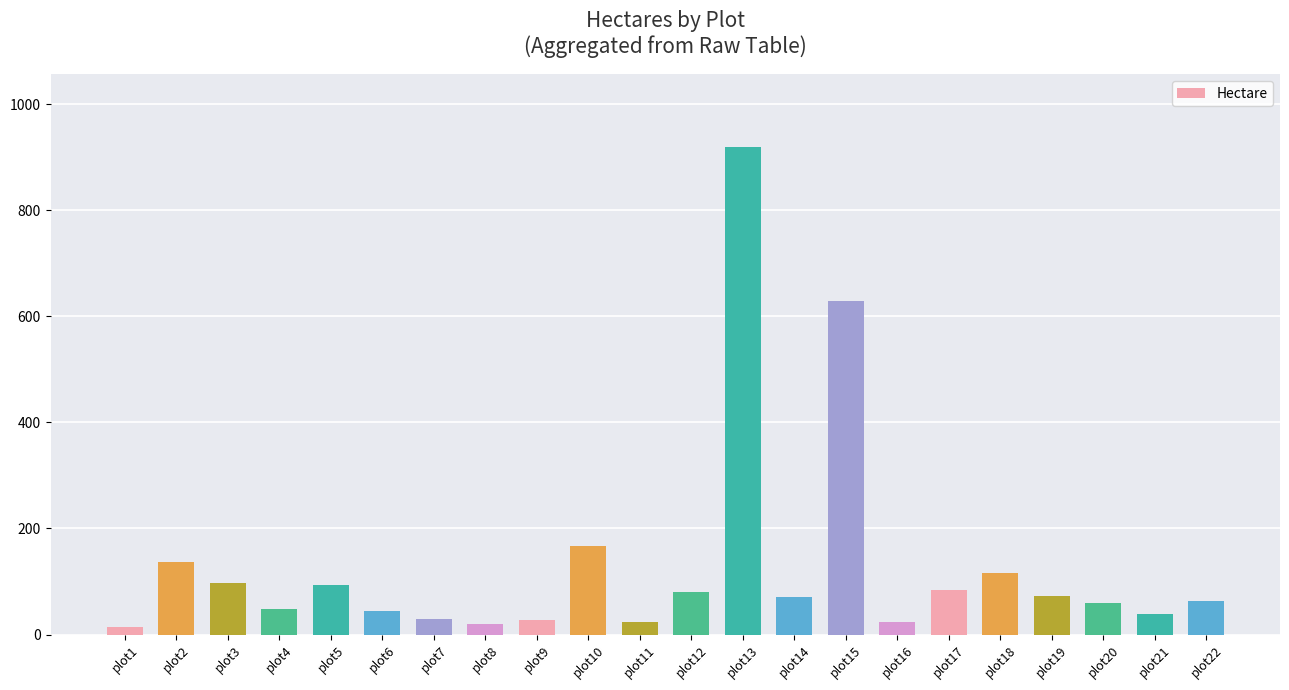

The chart shows a value of 84 at plot17. True or false?

True